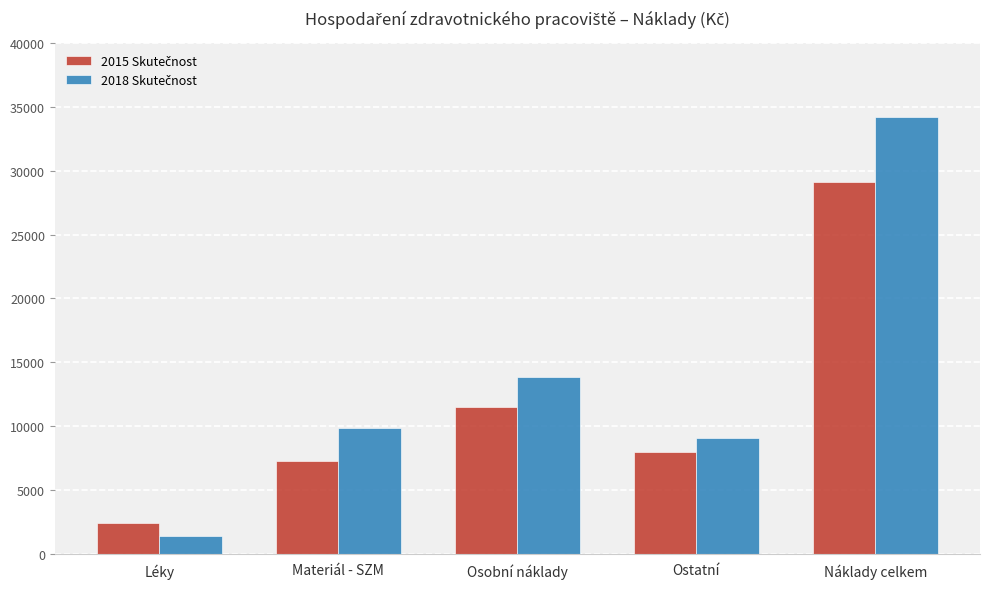

What is the smallest value displayed?

1384.3